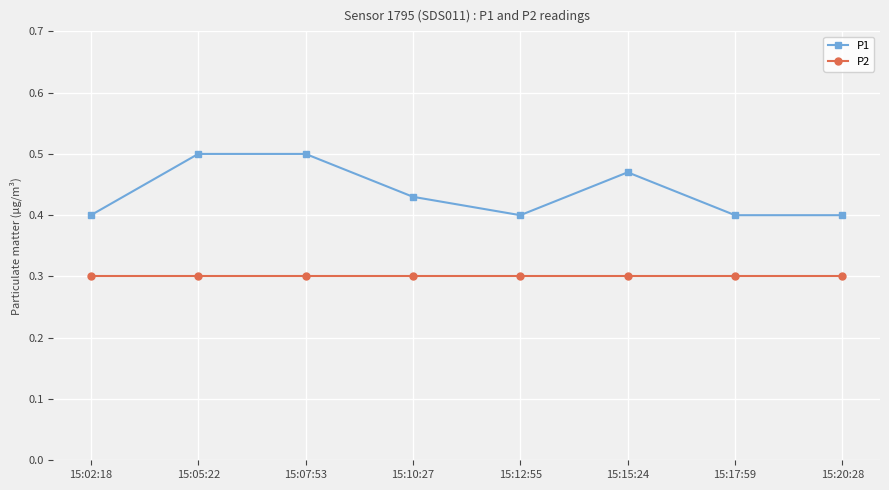

What are all the series names shown in the legend?

P1, P2